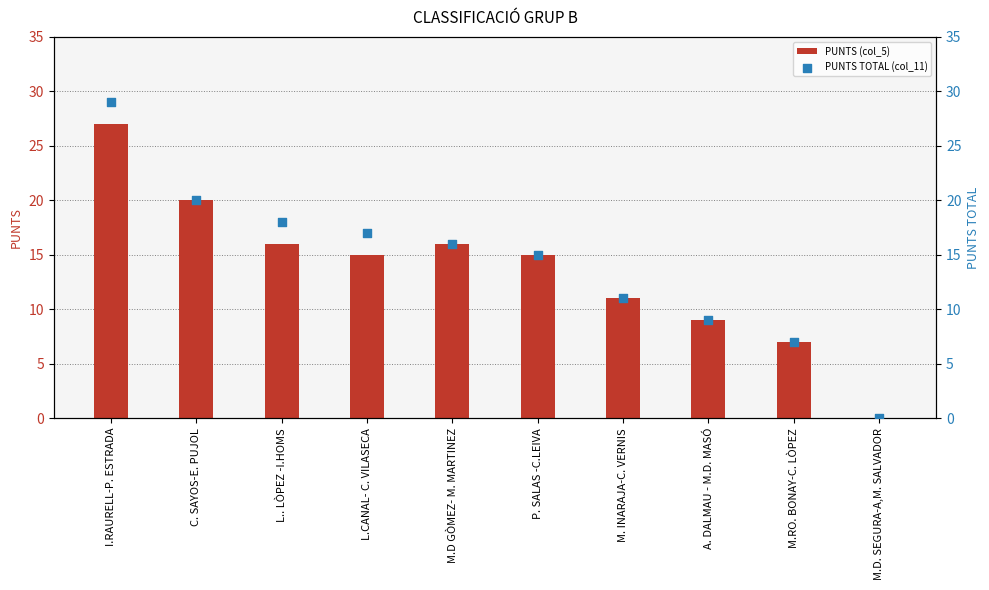

Which series reaches the minimum Y coordinate?

PUNTS (col_5)